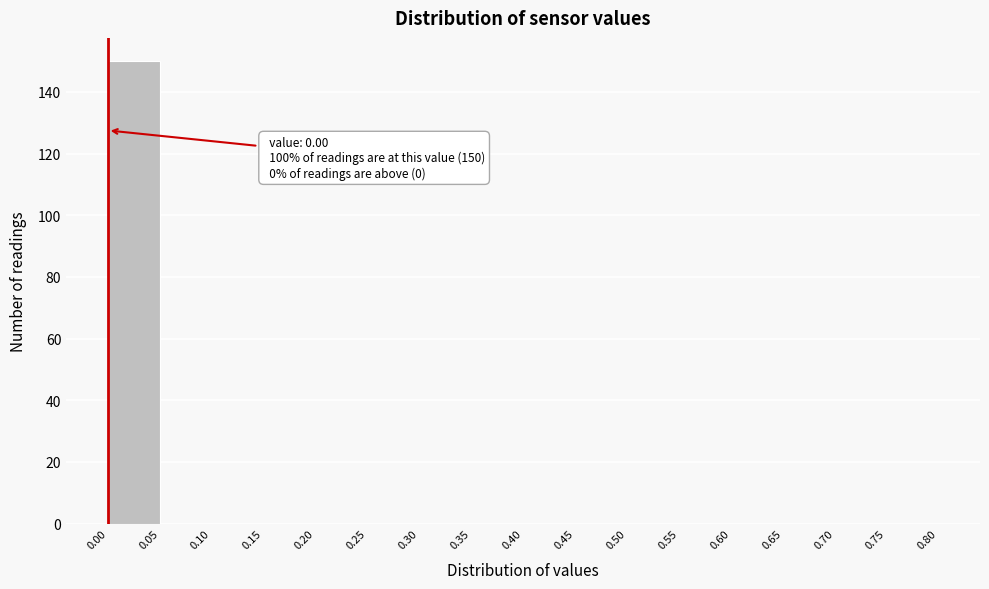

Over which range of the x-axis is the bar tallest?

0.00 to 0.05